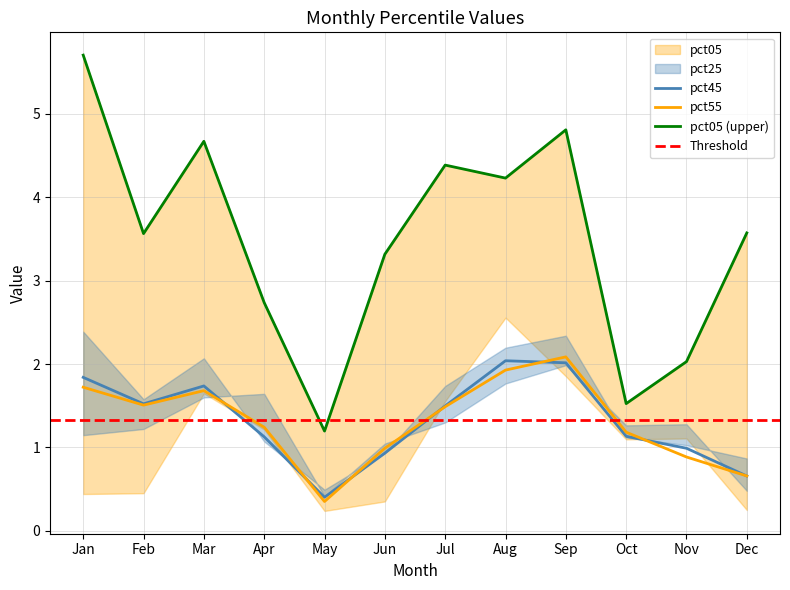

What is the difference between the maximum and minimum values in the pct05 series?

4.5